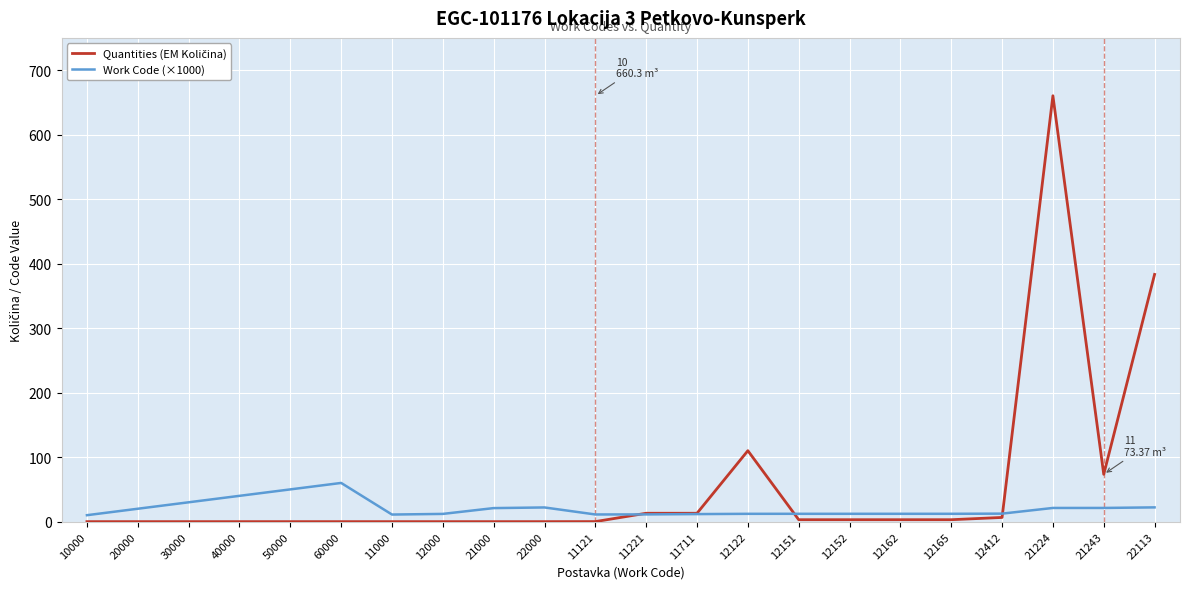

At which label does Work Code (×1000) reach its peak?

60000